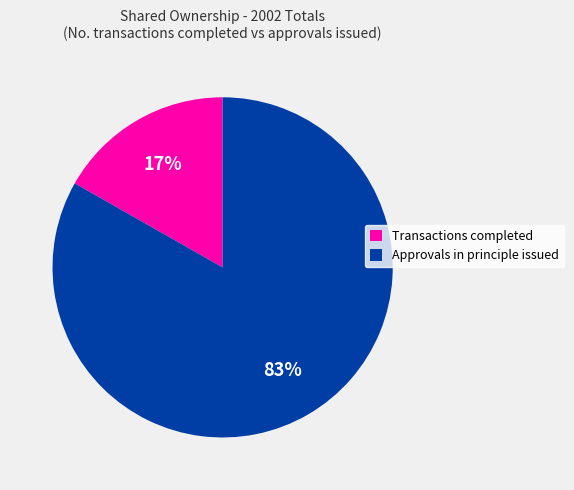

What is the smallest slice in the pie chart?

Transactions completed